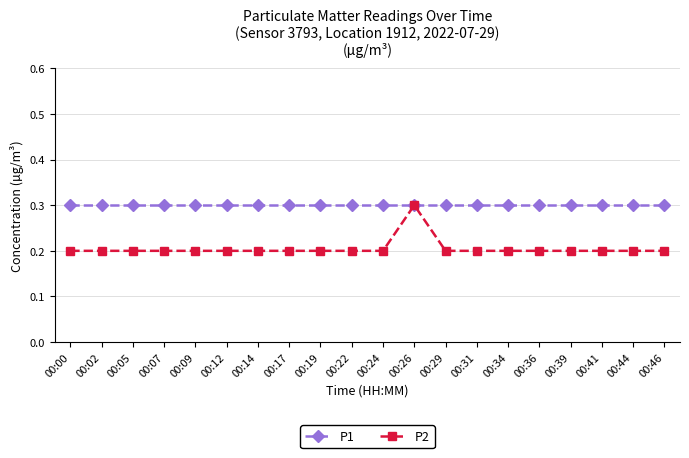

What is the value of the P2 point at the 7th from the left?

0.2